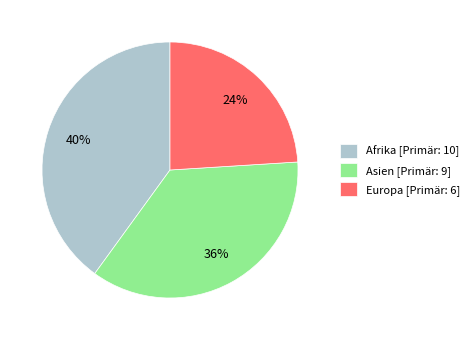

To the nearest percent, what is the difference between the largest and smallest slice percentages?

16%